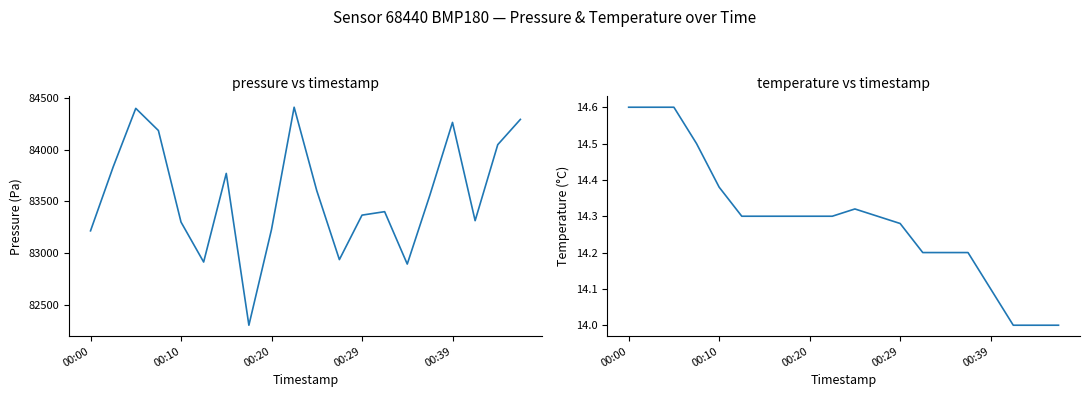

True or false: temperature has a value of 6.7 at 9.

False